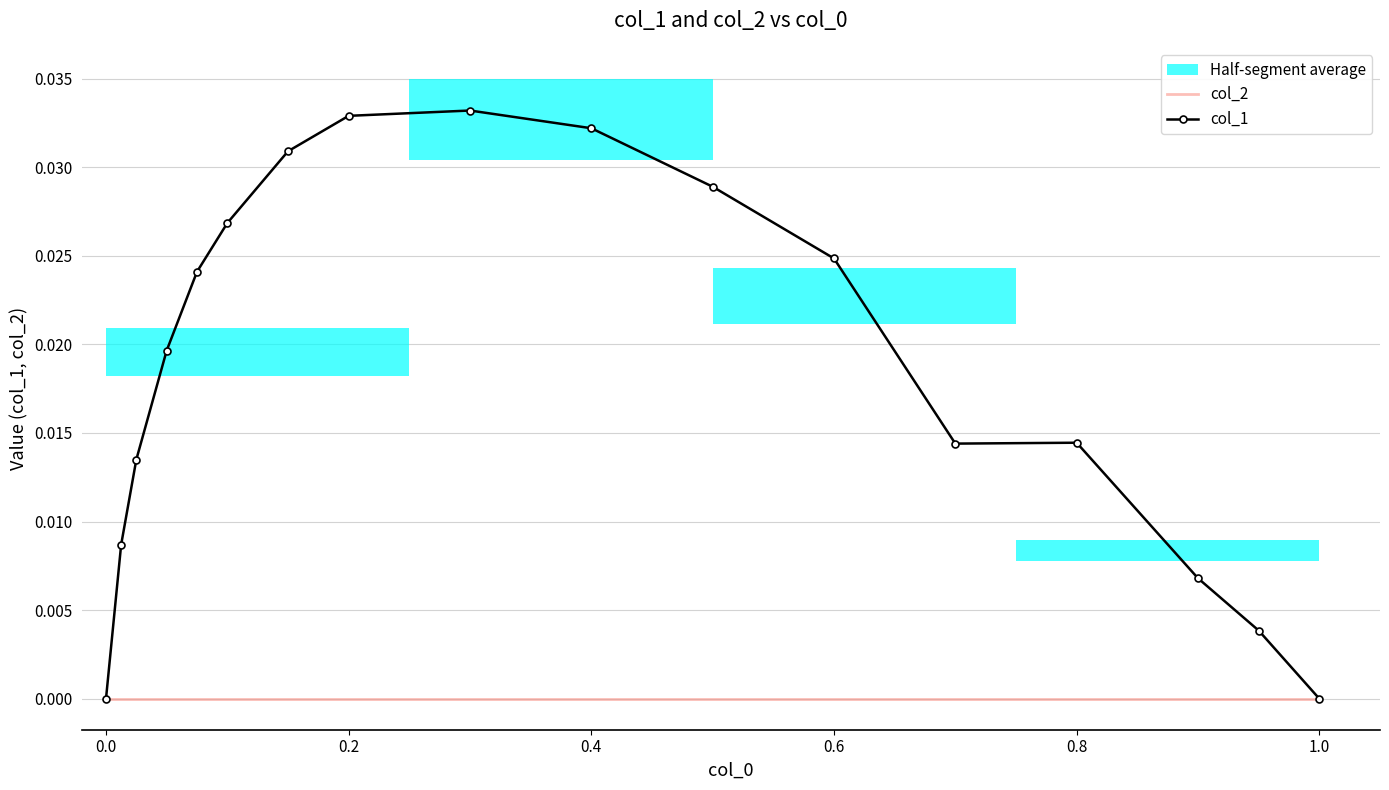

What are all the series names shown in the legend?

col_2, col_1